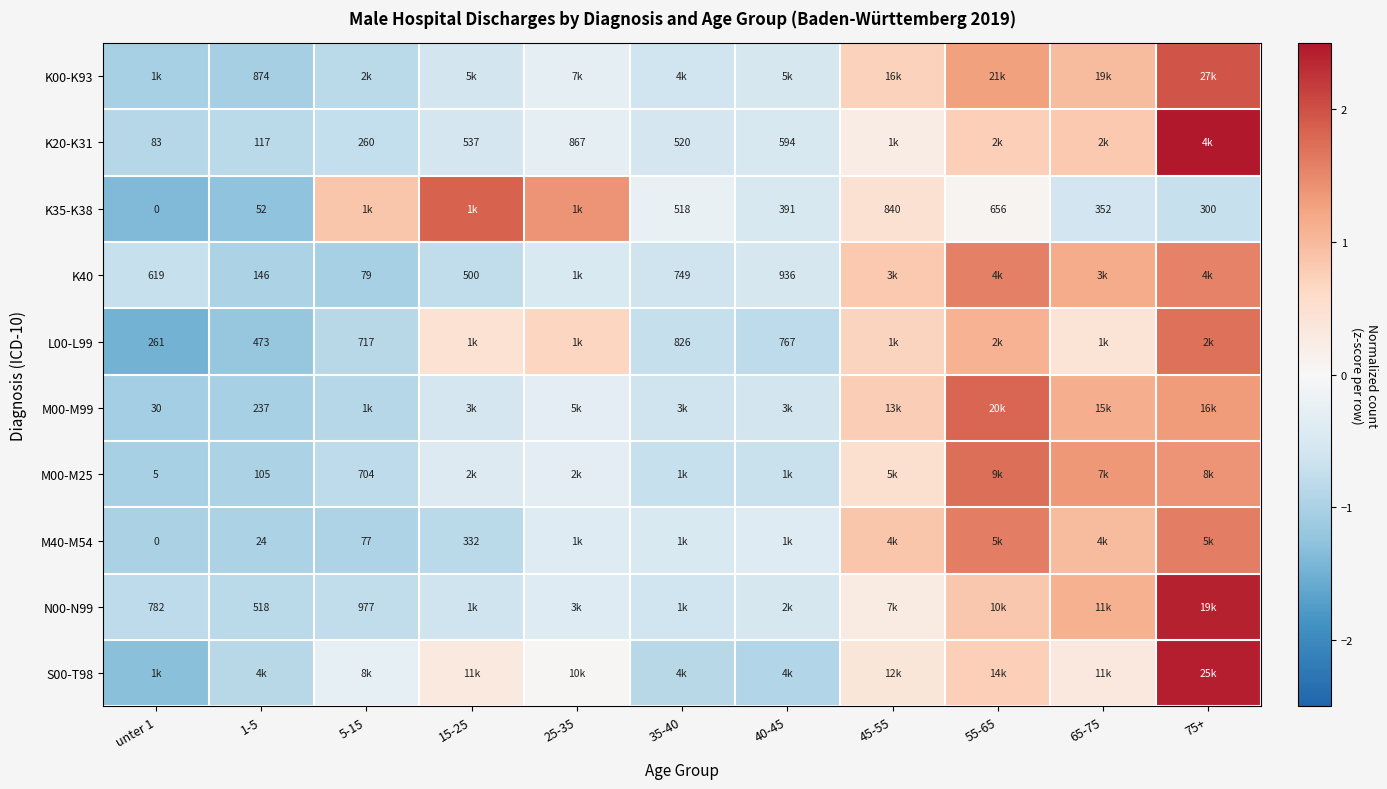

What value does the K00-K93 series have at 25-35?

-0.3